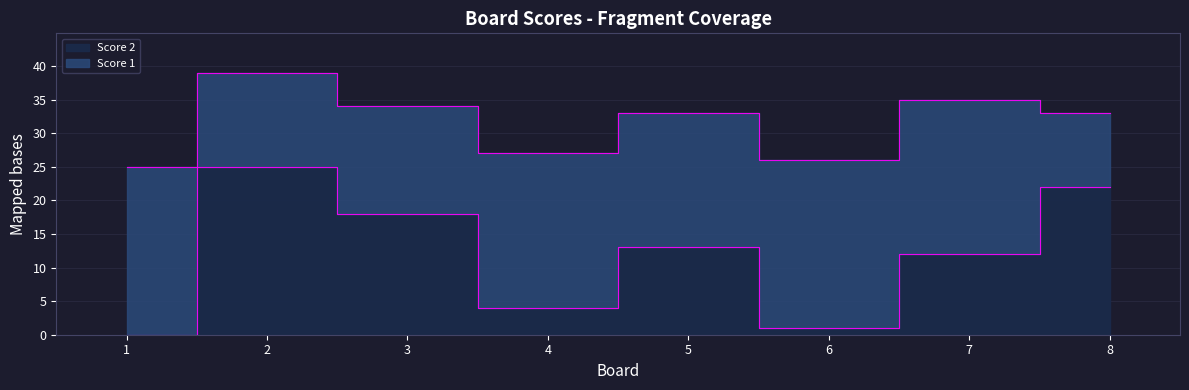

How many data points are less than 13?

4